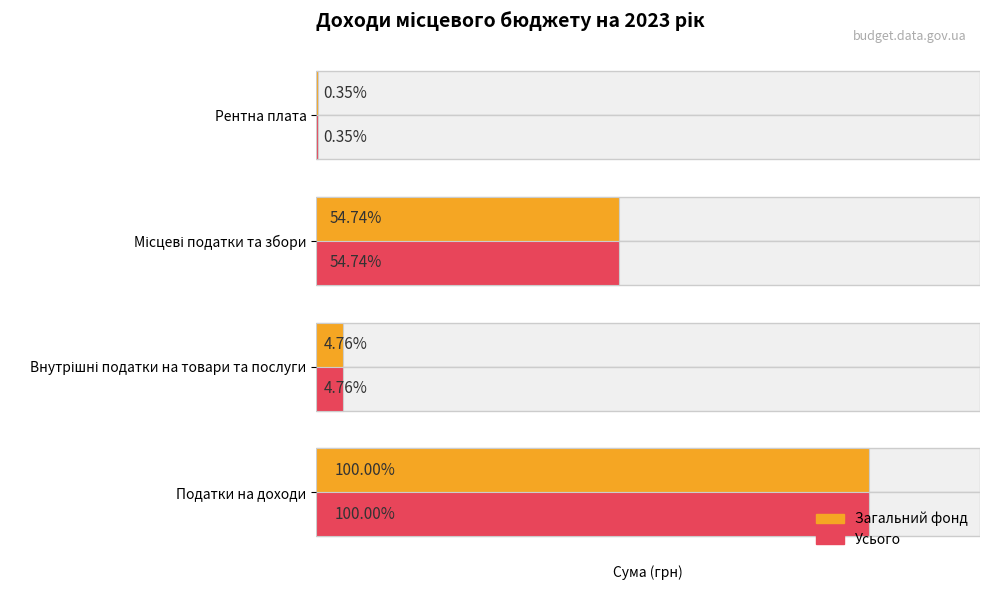

What are all the series names shown in the legend?

Загальний фонд, Усього